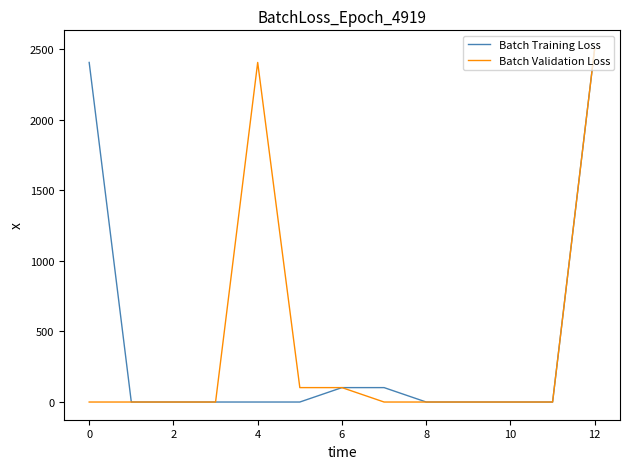

What is the highest value of the Batch Validation Loss series?

2509.4